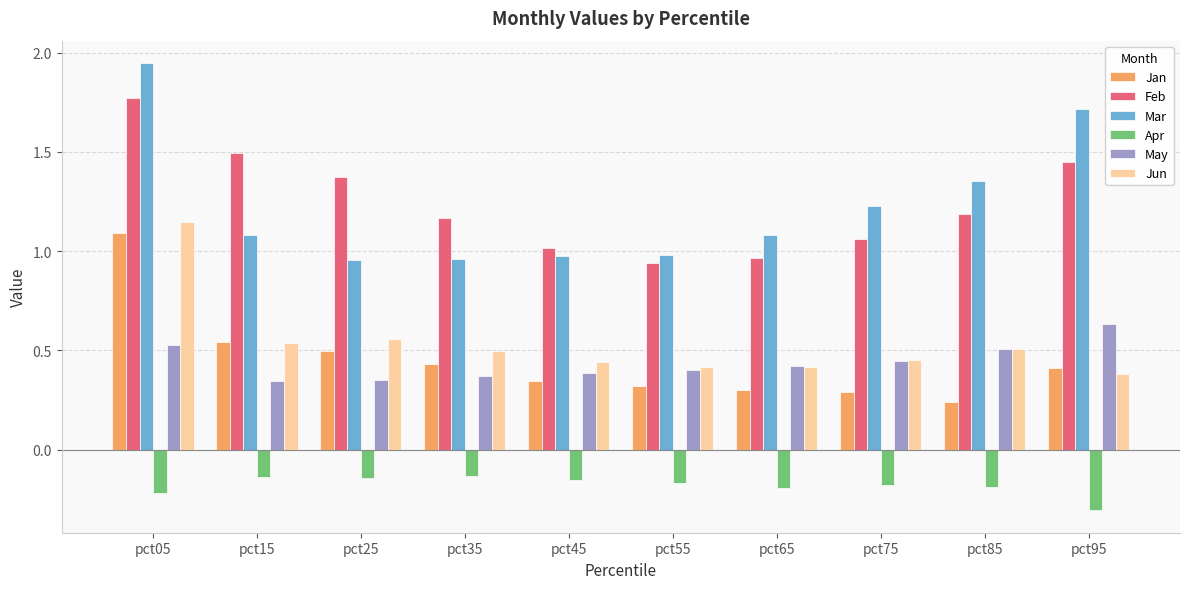

What is the sum of the May values at pct15 and pct75?

0.8